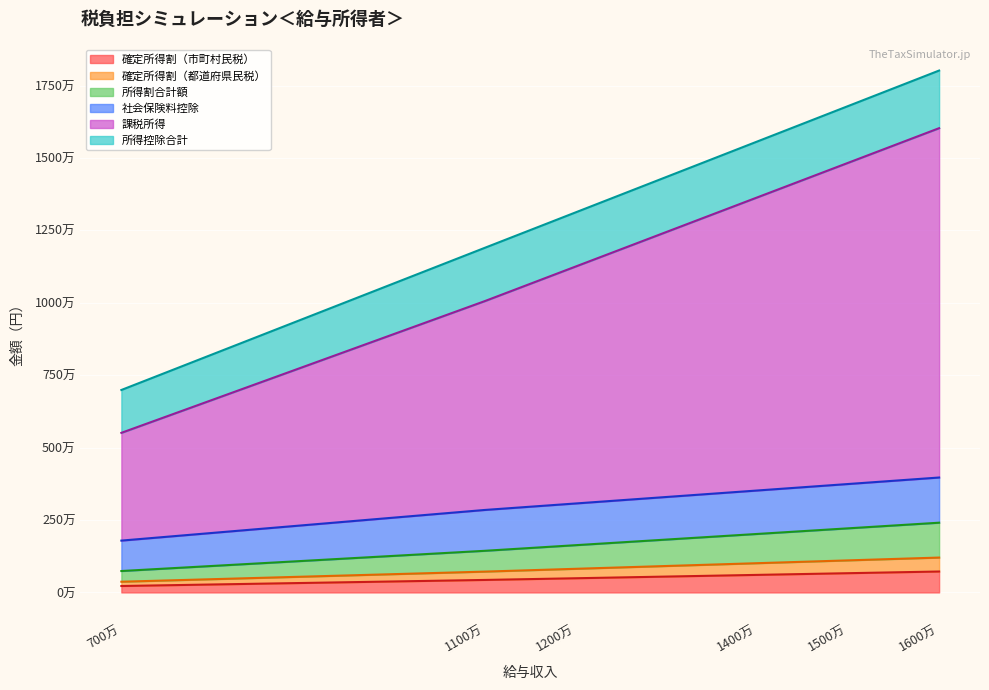

Count the number of categories in the chart.

6